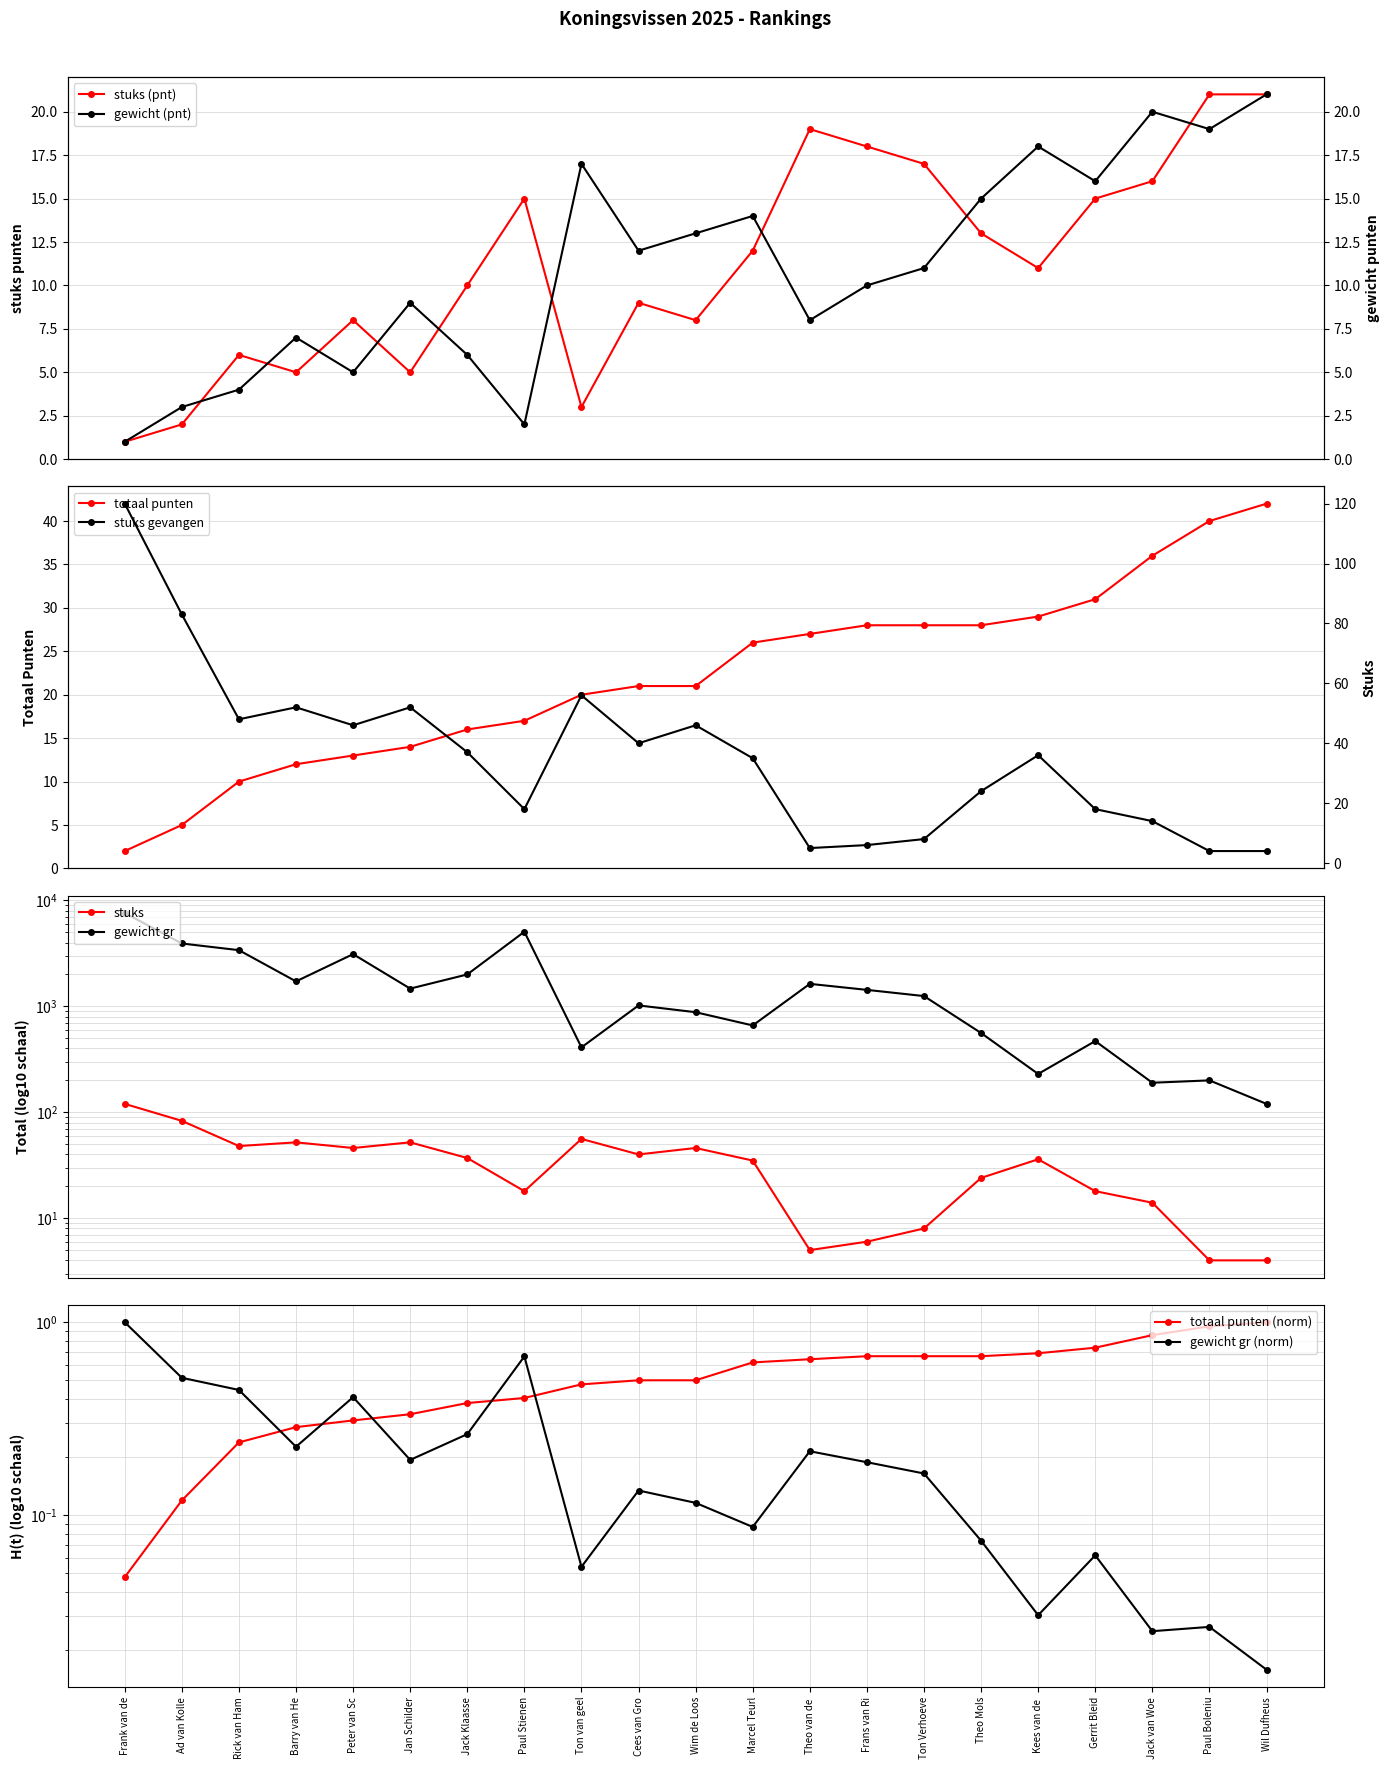

What is the maximum value for stuks (pnt)?

21